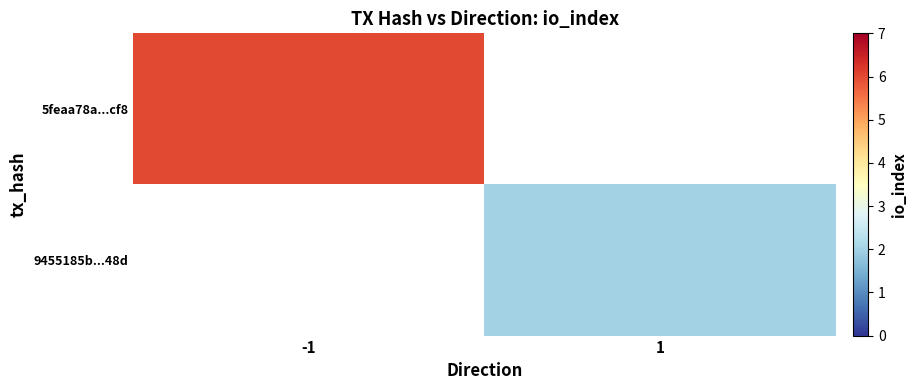

At which category does the chart reach its peak across all series?

-1